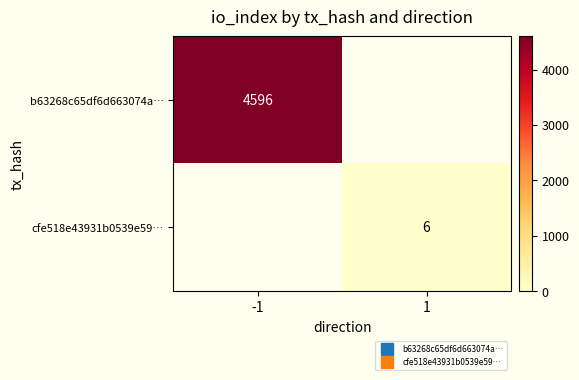

How many distinct data groups are displayed?

2